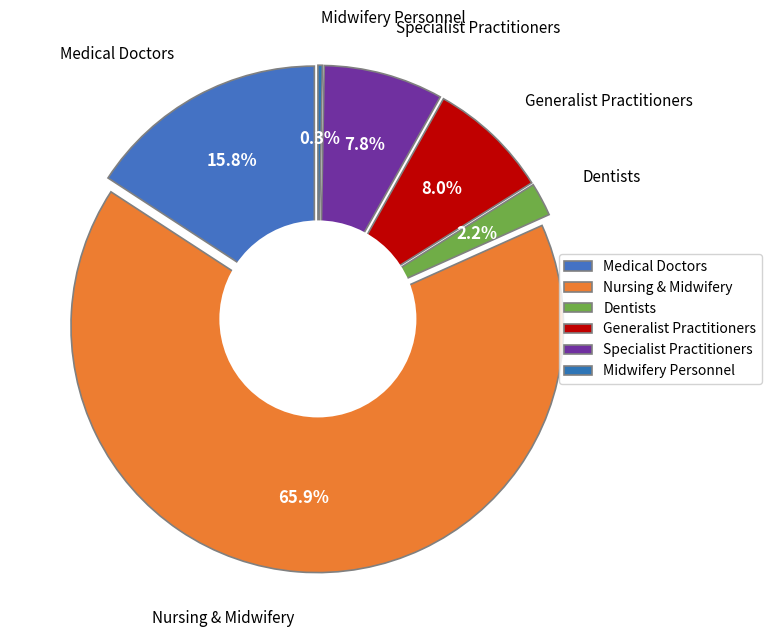

To the nearest percent, what portion does Nursing and midwifery personnel (number) represent?

66%